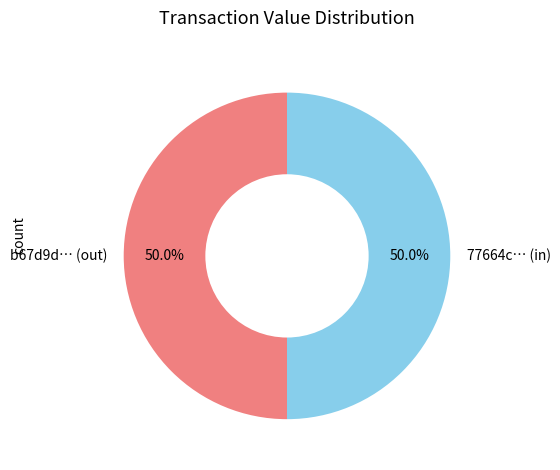

What is the total percentage of b67d9d… (out) and 77664c… (in)?

100.0%